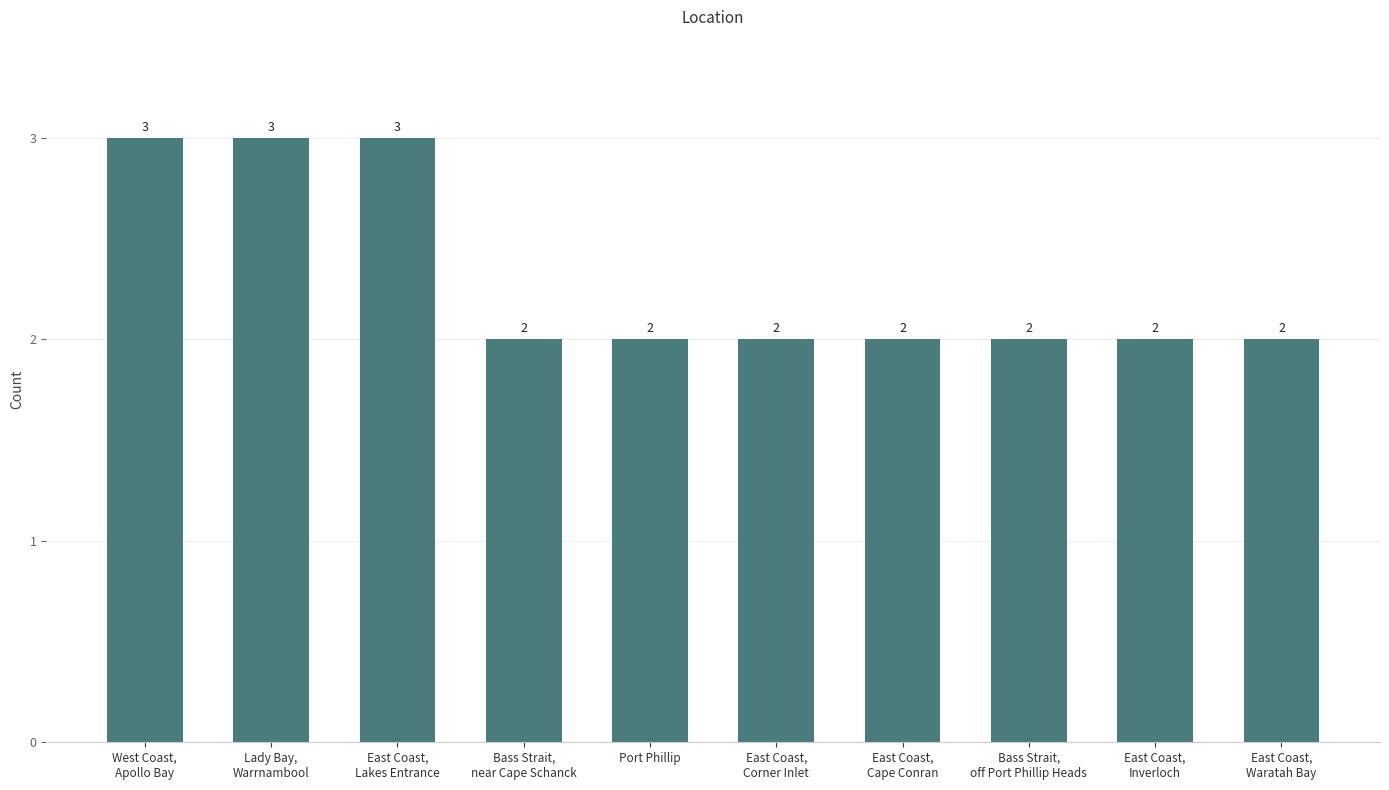

What is the ratio of the value at East Coast,
Inverloch to the value at West Coast,
Apollo Bay?

0.7